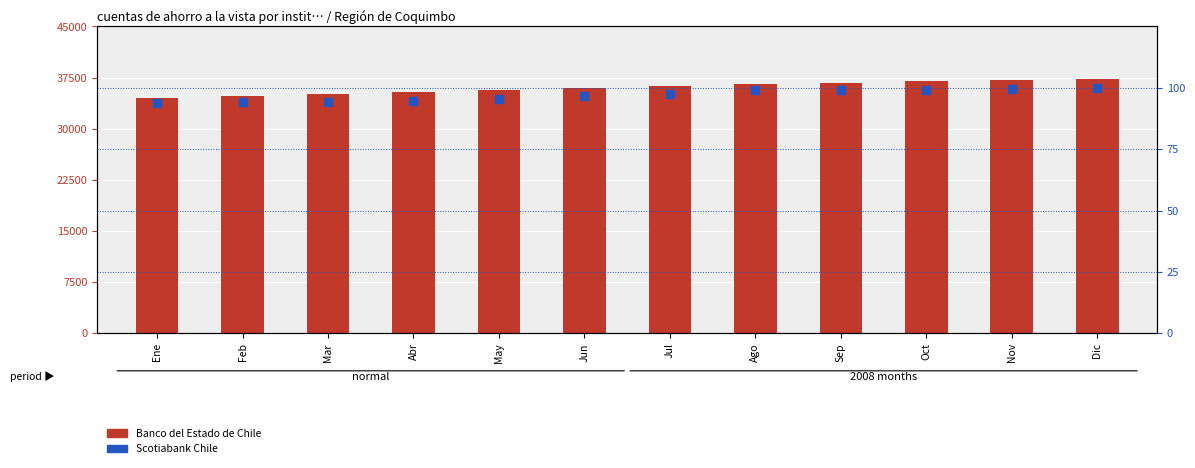

Which series has the widest spread of Y values?

Banco del Estado de Chile